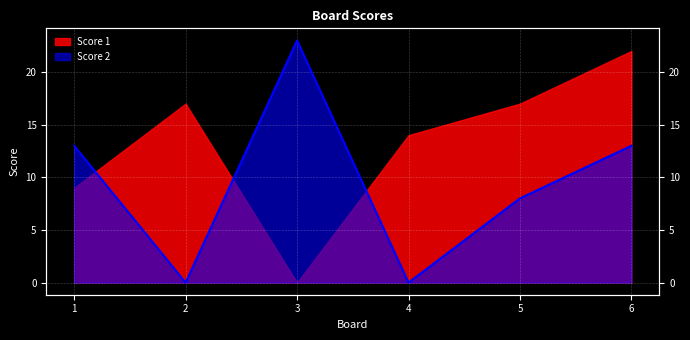

What is the difference between the maximum and minimum values?

23